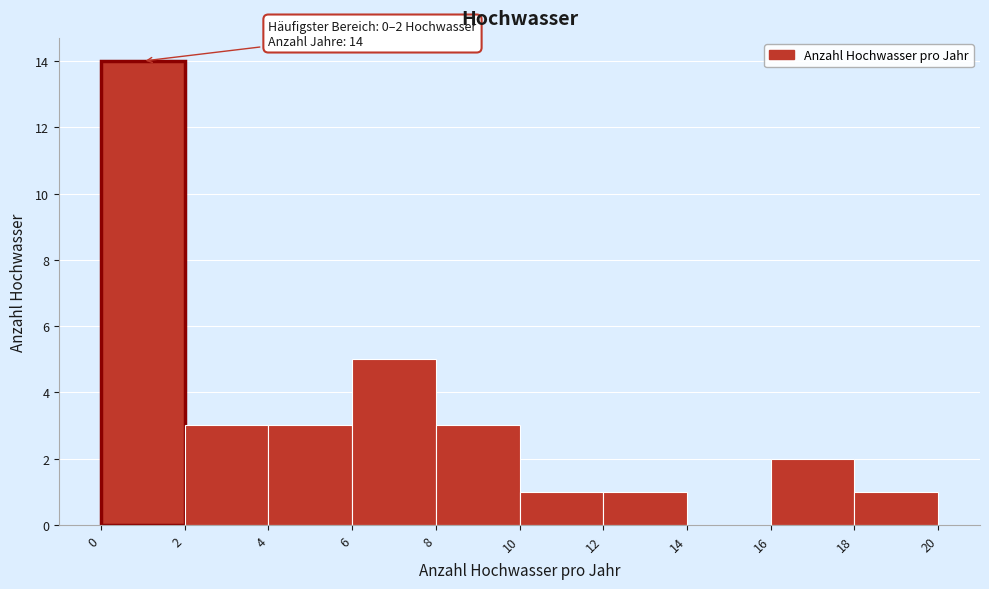

Which range on the x-axis has the tallest bar?

0 to 2